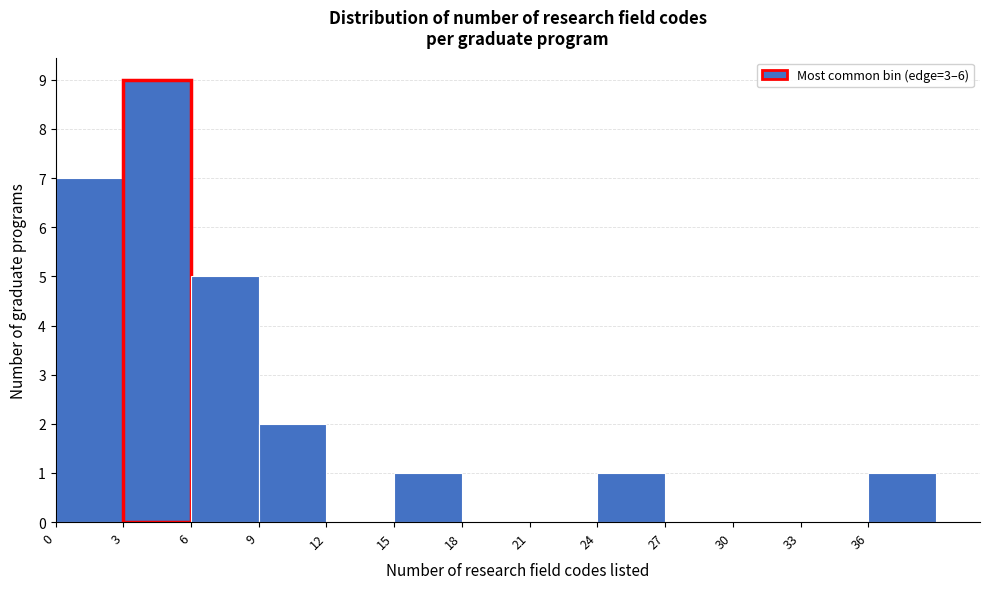

Which range on the x-axis has the tallest bar?

3 to 6